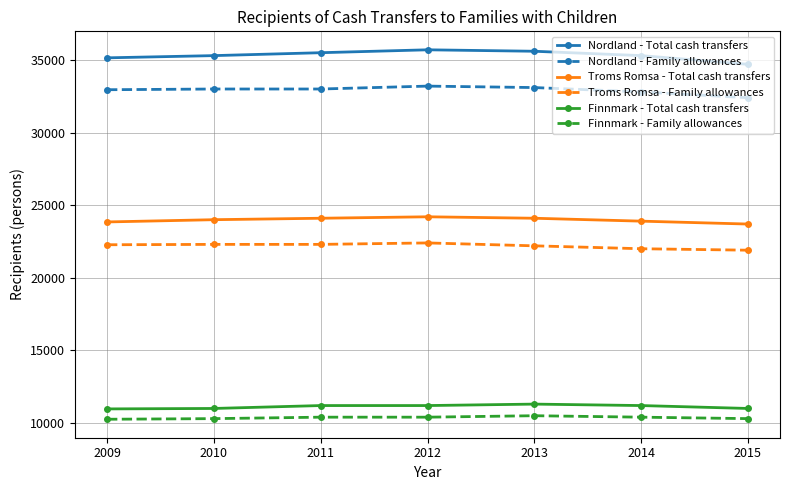

What is the sum of all Nordland - Total cash transfers values?

247247